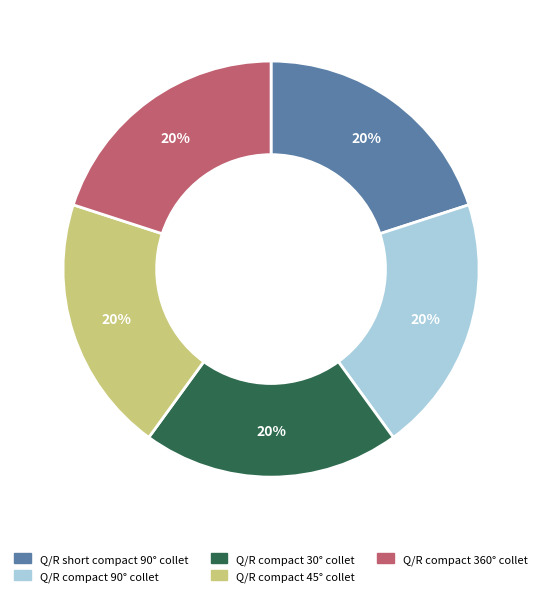

To the nearest percent, what is the average slice percentage?

20%